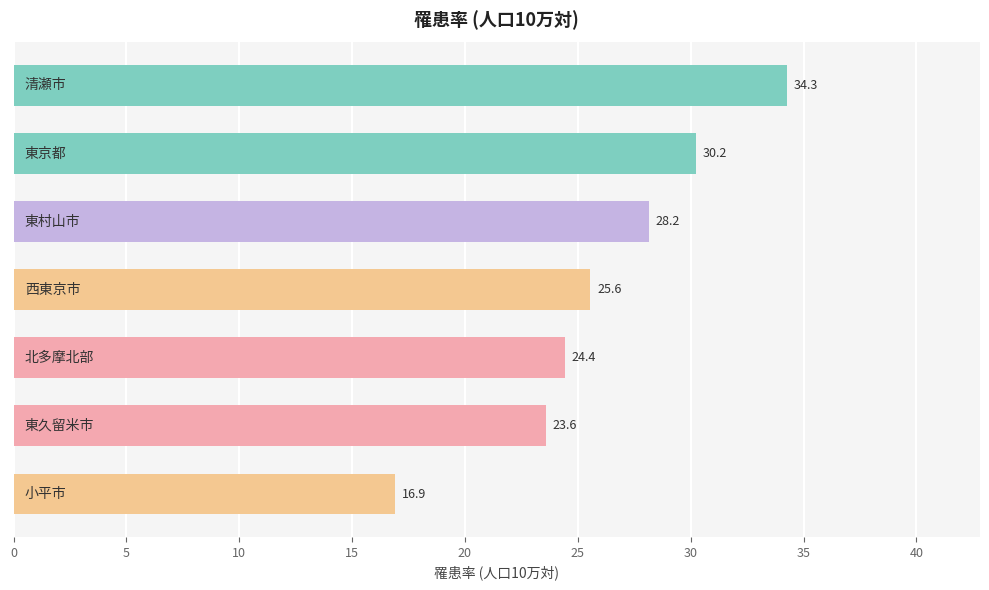

What is the difference between the maximum and minimum values?

17.4